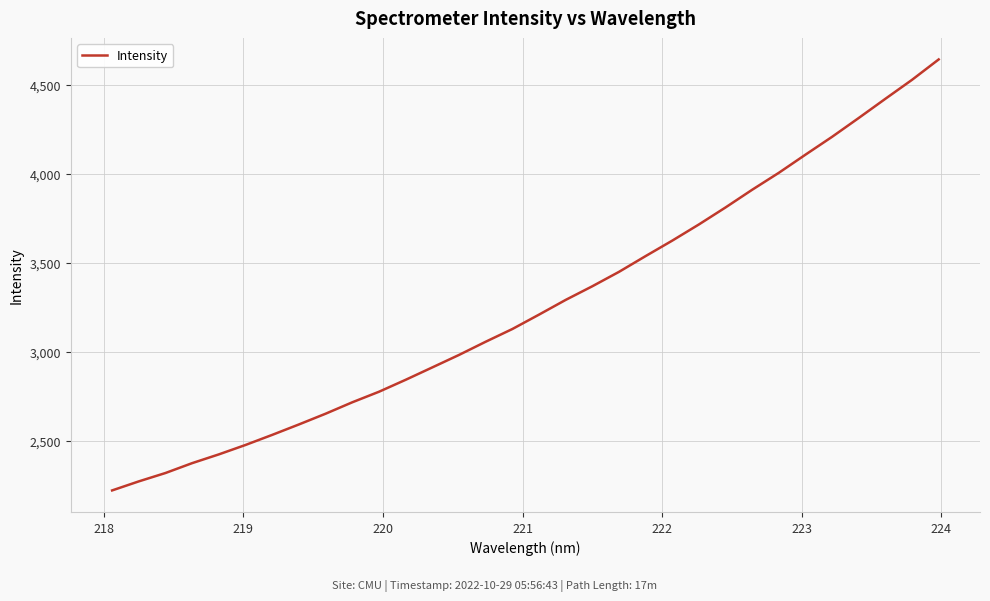

What is the maximum value shown in the chart?

4642.4